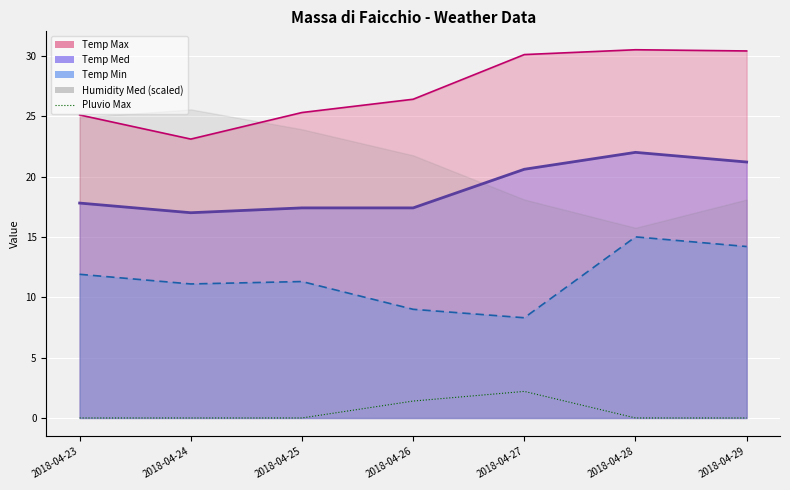

How many values are between 0 and 1?

5